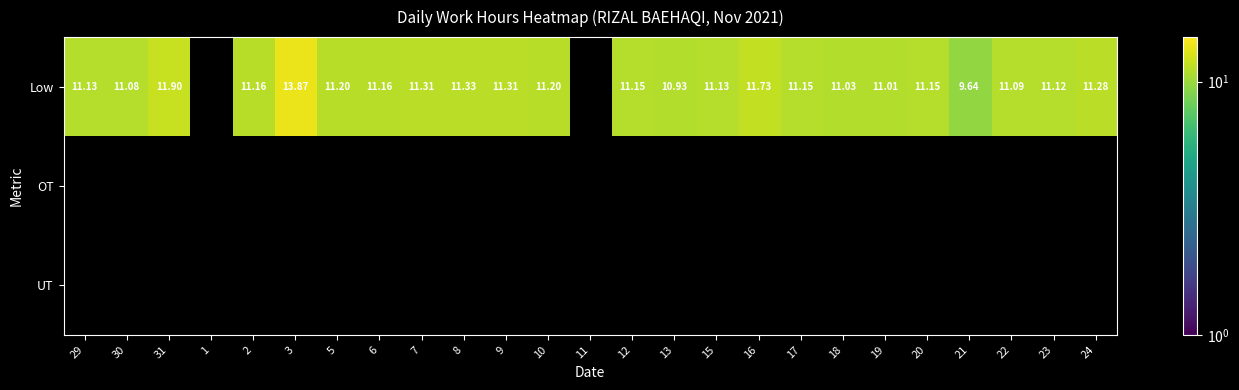

Where does the Low series first go above 11?

29